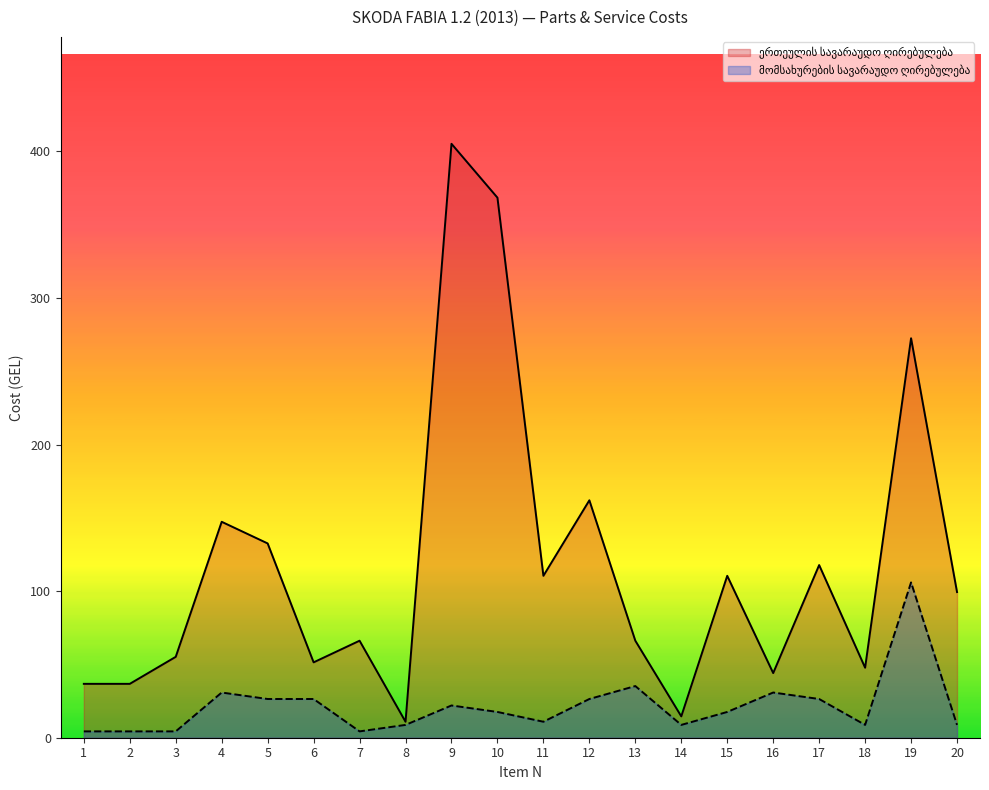

What is the difference between the maximum and minimum values in the ერთეულის სავარაუდო ღირებულება series?

394.2